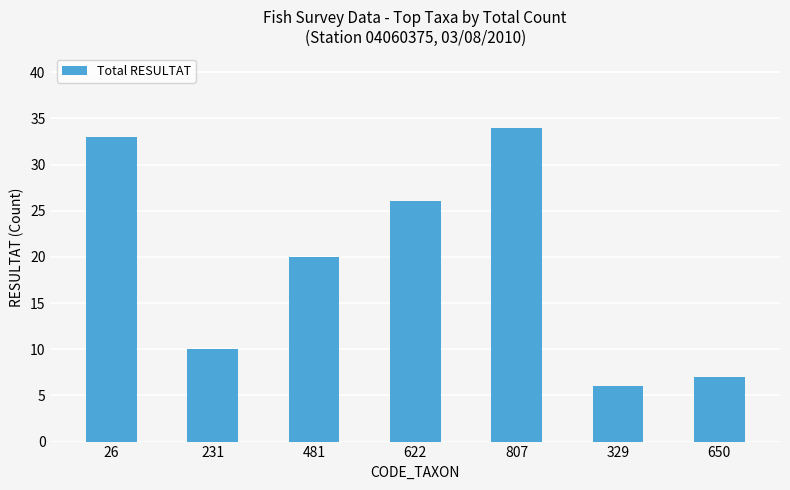

Count the number of categories in the chart.

7